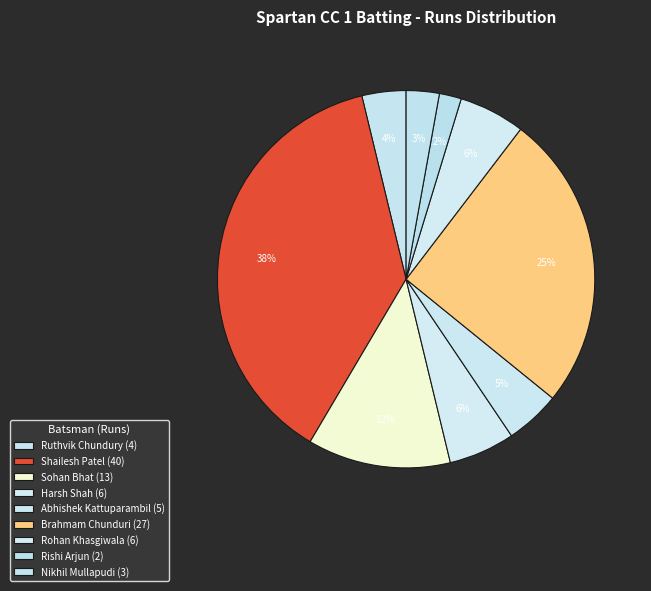

Is there any slice that represents more than half of the pie?

No